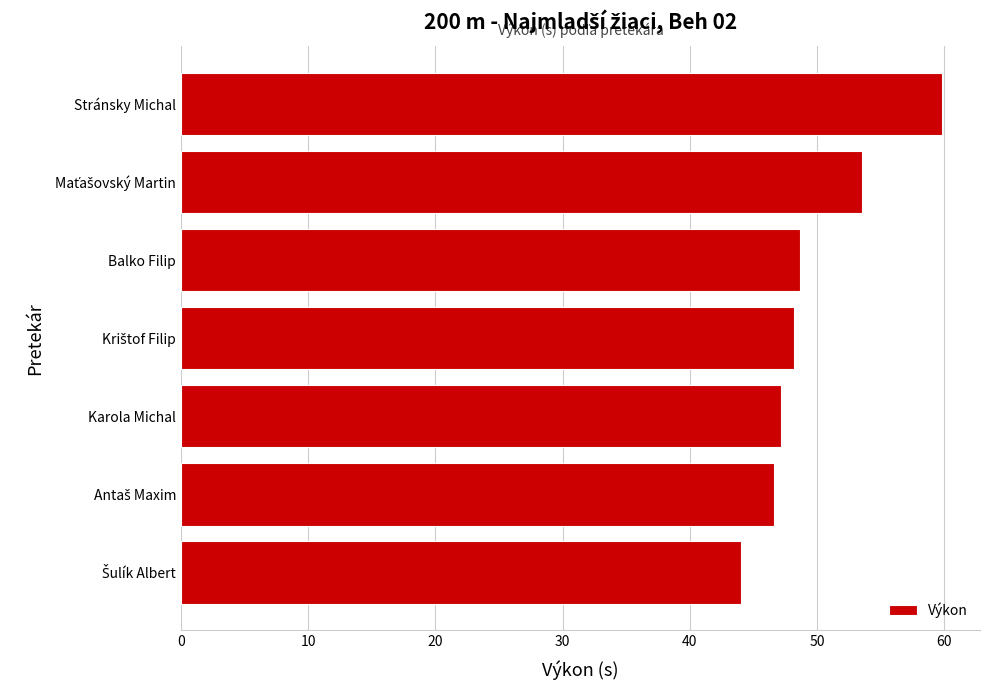

Is it true that the value at Stránsky Michal is 86.4?

False